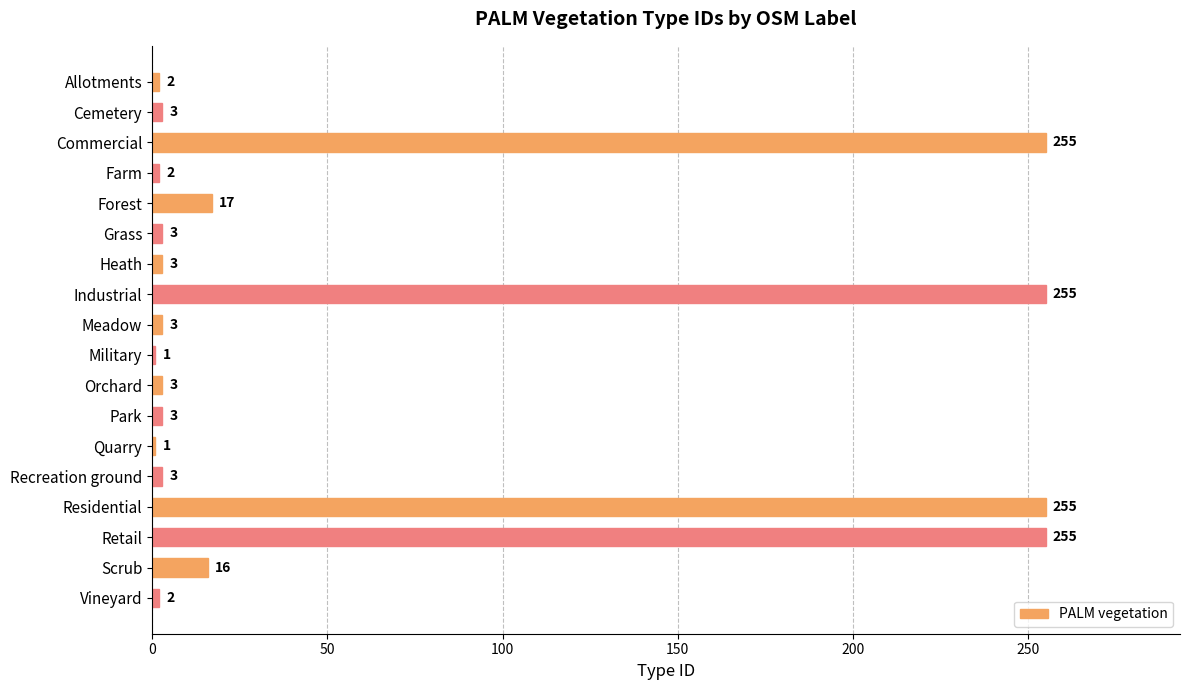

What is the greatest value displayed?

255